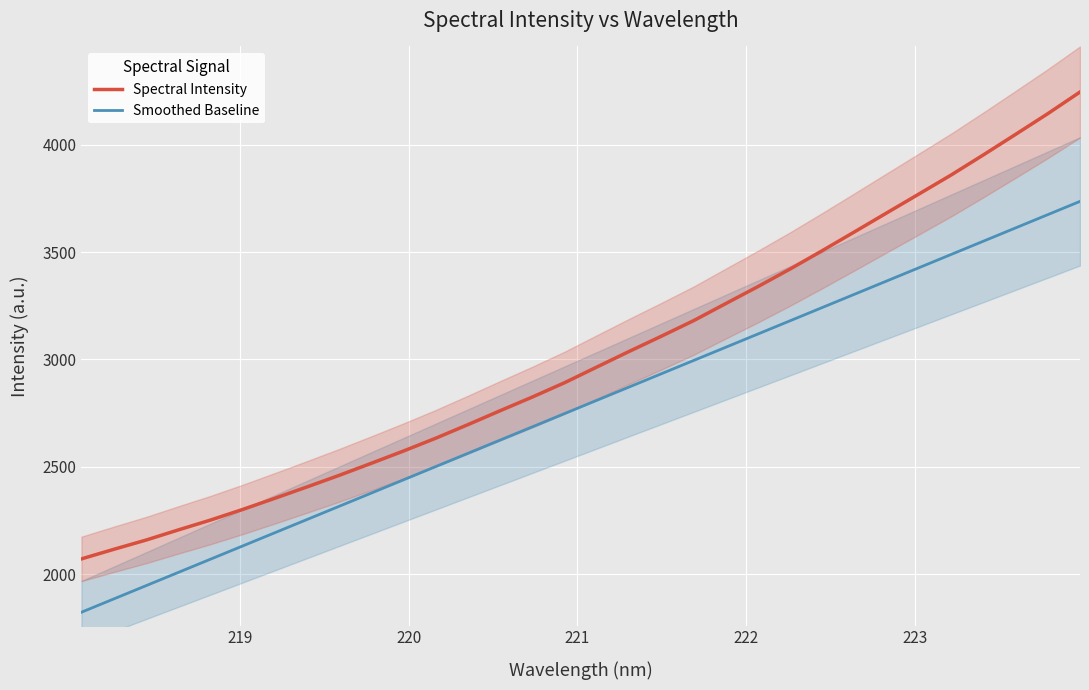

Count the number of data series in this chart.

2